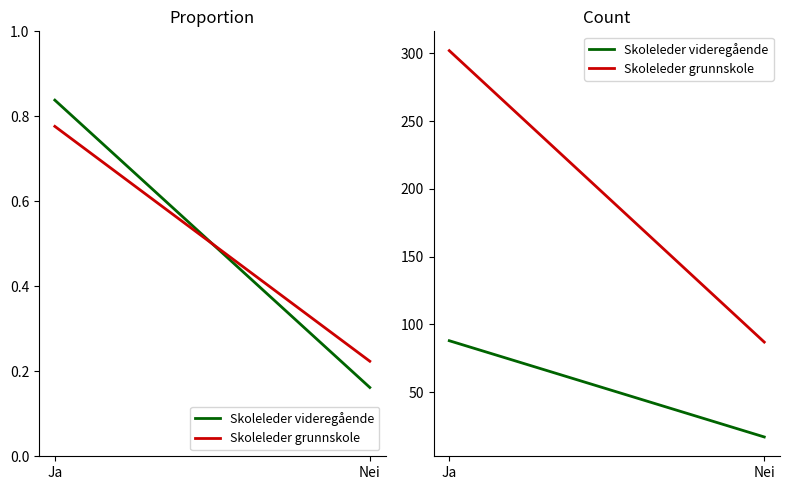

What is the label of the 1st point from the right?

Nei